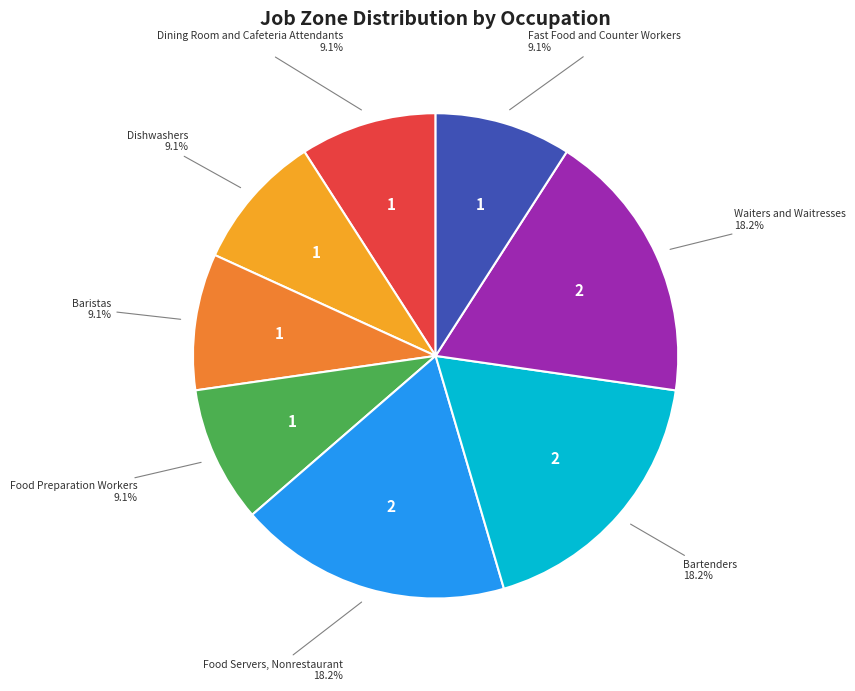

How many slices are in this pie chart?

8